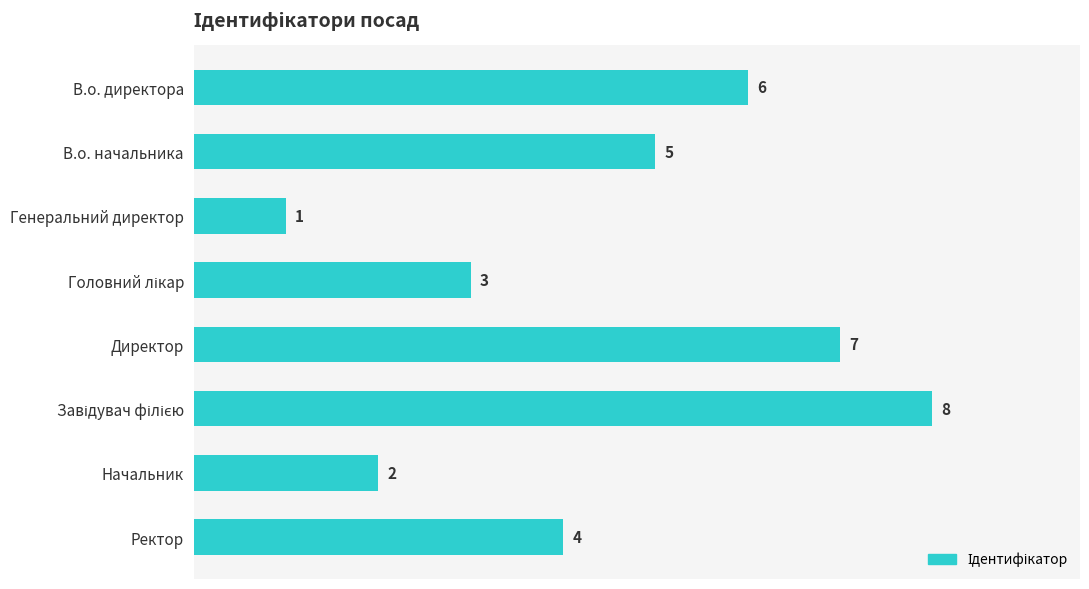

How many data points are less than 5?

4